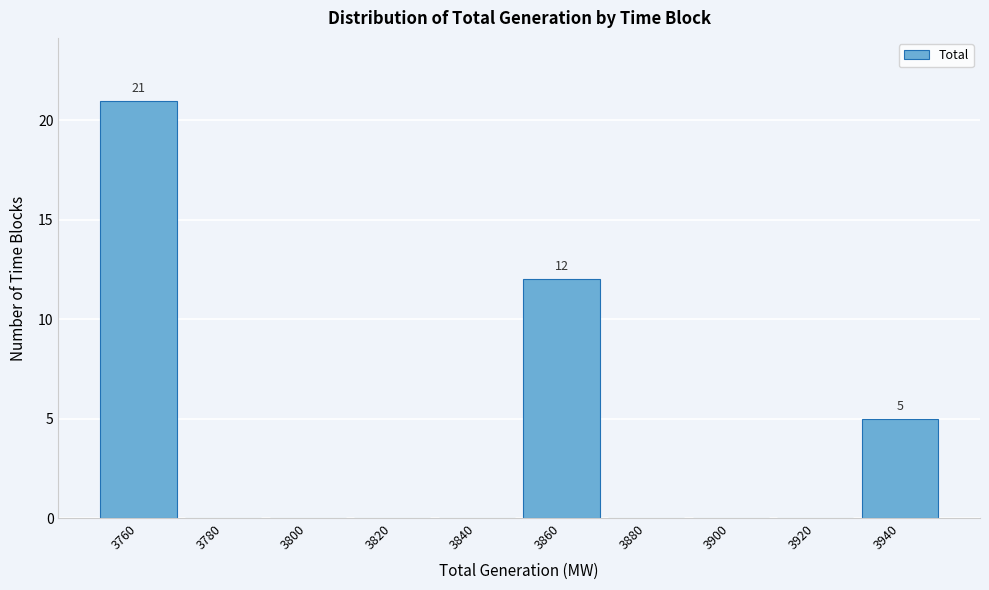

Over which range of the x-axis is the bar tallest?

3750.5 to 3770.5